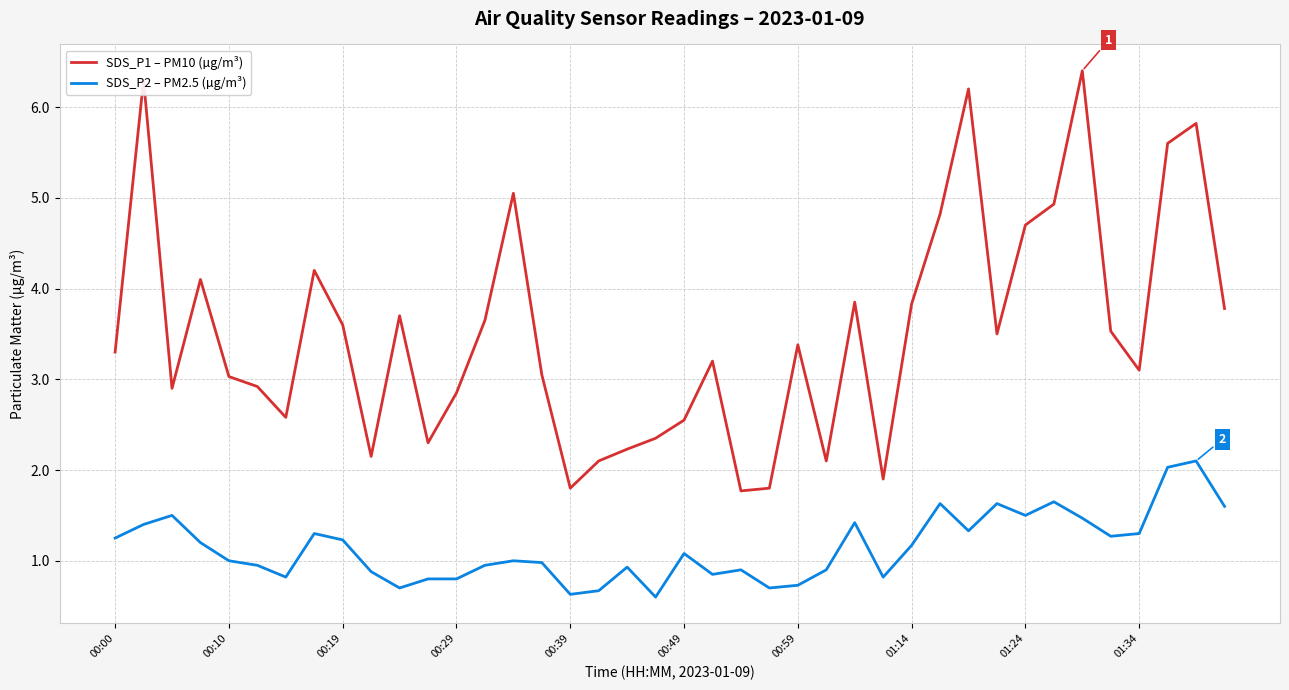

Which series has the largest range (max minus min)?

SDS_P1 – PM10 (µg/m³)